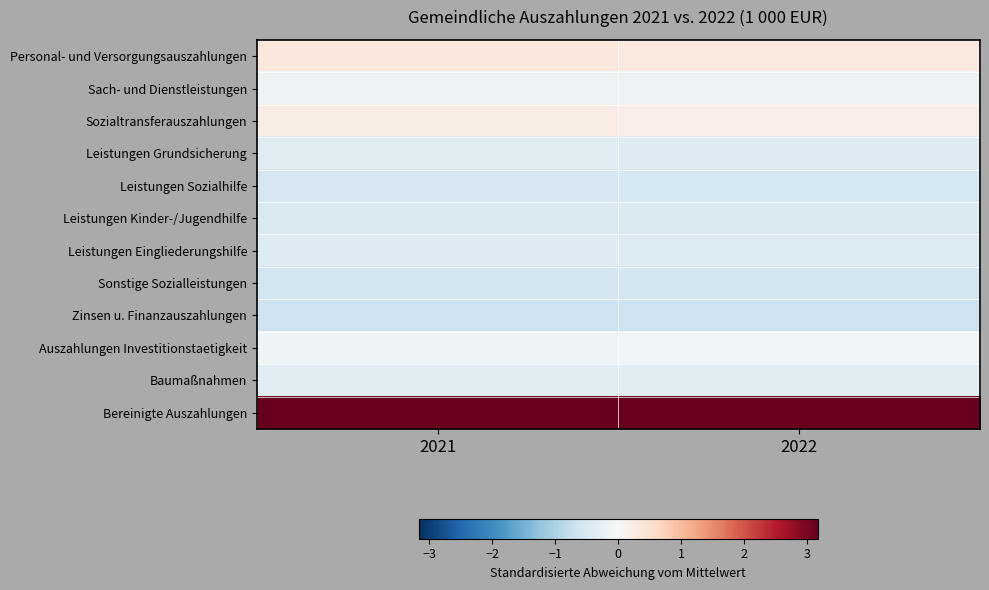

Reading left to right, extract all data points from this chart.

Personal- und Versorgungsauszahlungen: 2021=0.3	2022=0.3
Sach- und Dienstleistungen: 2021=-0.2	2022=-0.2
Sozialtransferauszahlungen: 2021=0.2	2022=0.2
Leistungen Grundsicherung: 2021=-0.4	2022=-0.4
Leistungen Sozialhilfe: 2021=-0.5	2022=-0.5
Leistungen Kinder-/Jugendhilfe: 2021=-0.5	2022=-0.5
Leistungen Eingliederungshilfe: 2021=-0.4	2022=-0.4
Sonstige Sozialleistungen: 2021=-0.6	2022=-0.6
Zinsen u. Finanzauszahlungen: 2021=-0.7	2022=-0.7
Auszahlungen Investitionstaetigkeit: 2021=-0.1	2022=-0.1
Baumaßnahmen: 2021=-0.4	2022=-0.3
Bereinigte Auszahlungen: 2021=3.2	2022=3.2